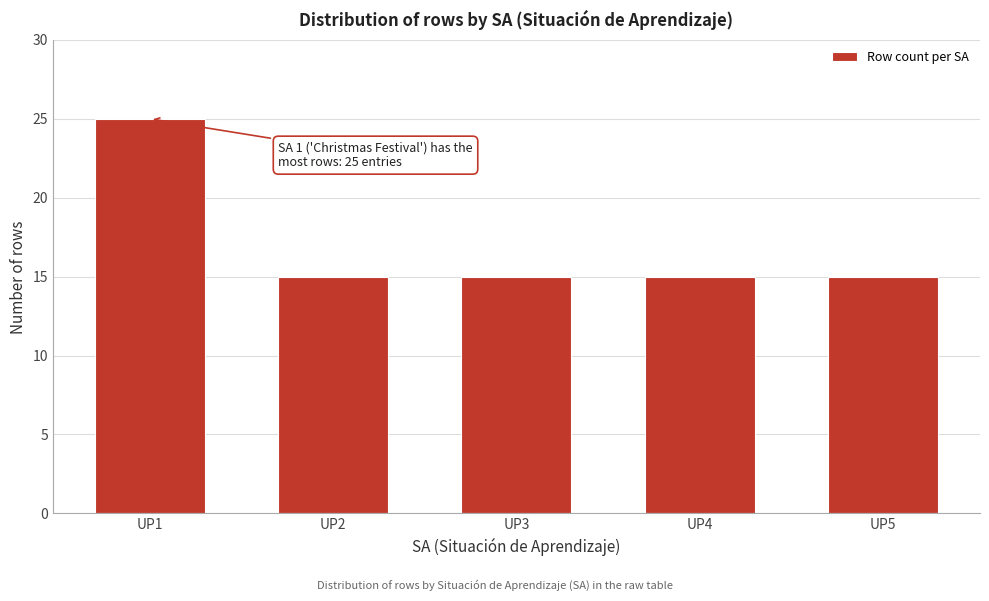

Reading left to right, what are all the values shown in this chart?

25	15	15	15	15